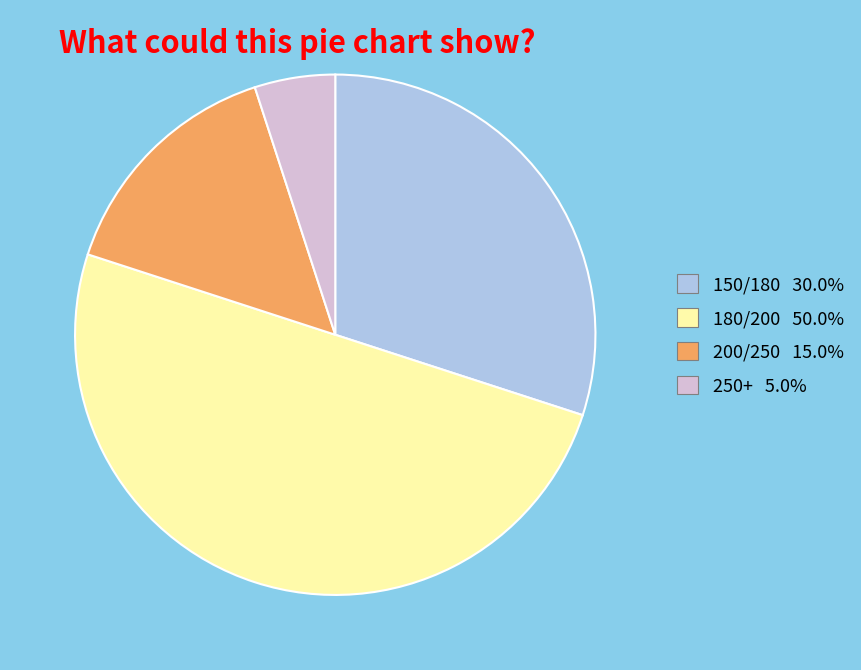

How many segments does this pie chart have?

4